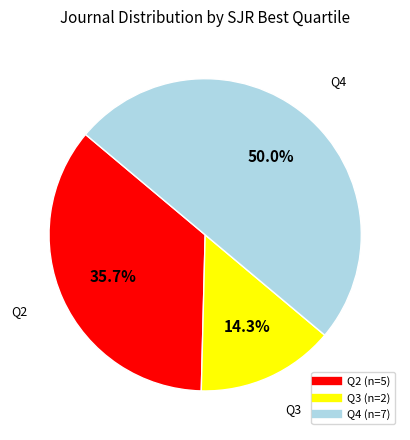

Which category has the biggest portion of the pie?

Q4